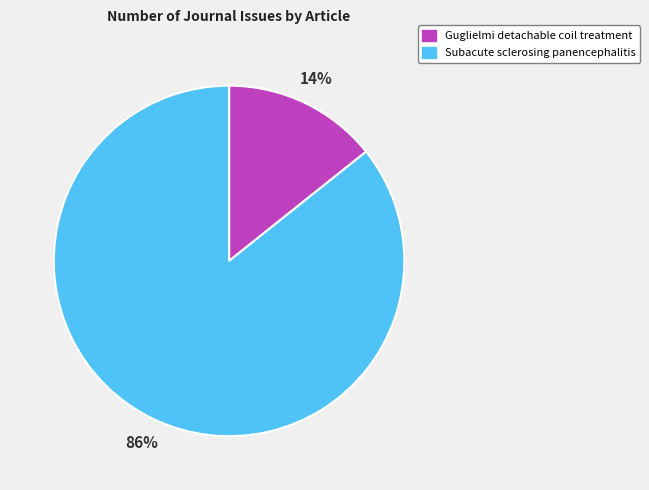

Count the number of slices in the pie.

2